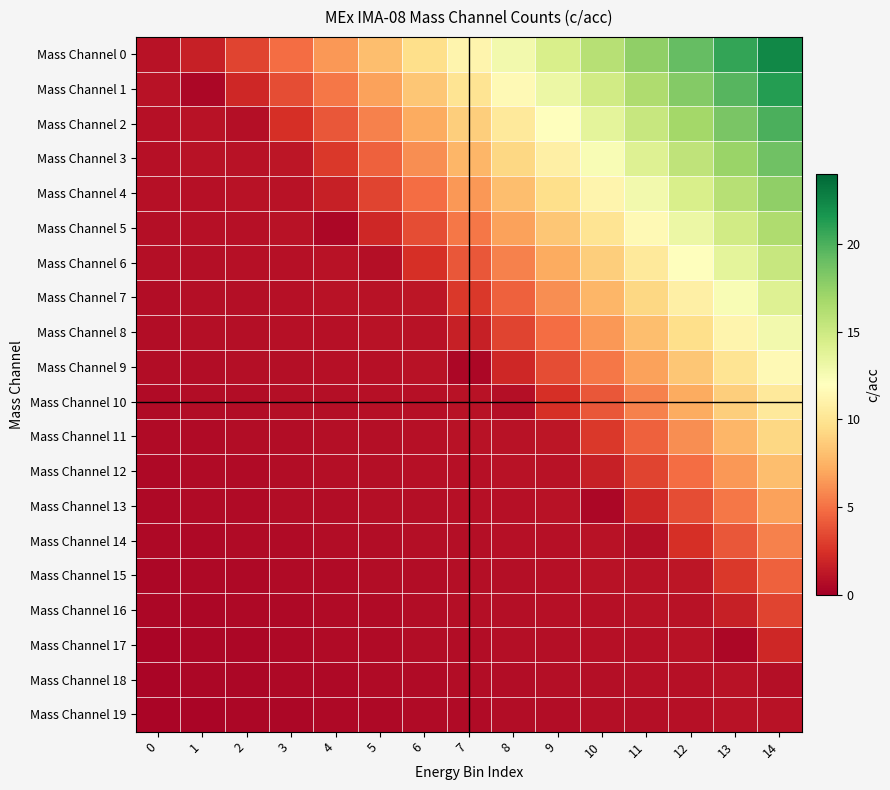

What is the total value across all series at 10?

120.1